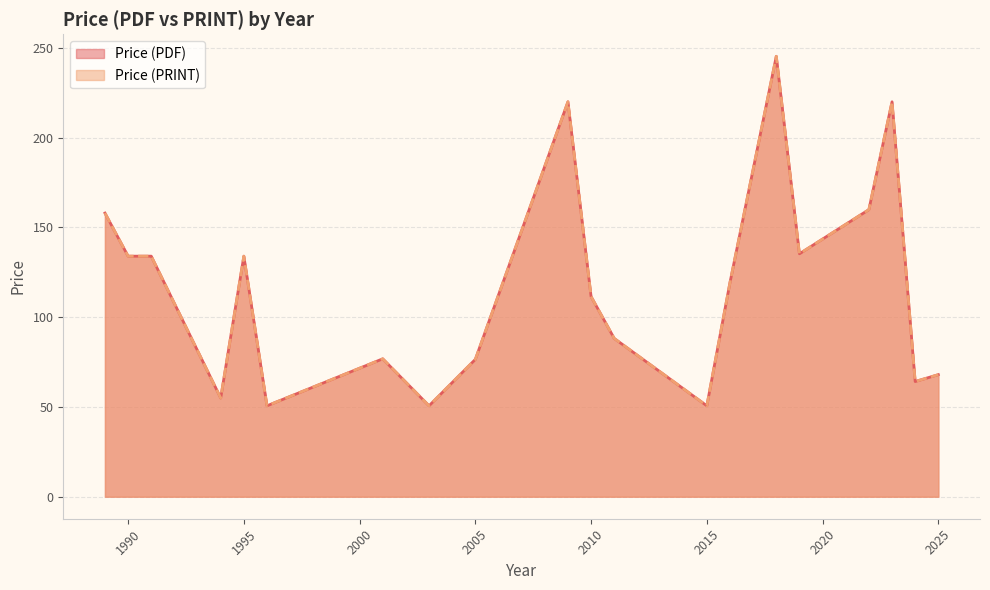

Does the chart have visible grid lines?

Yes